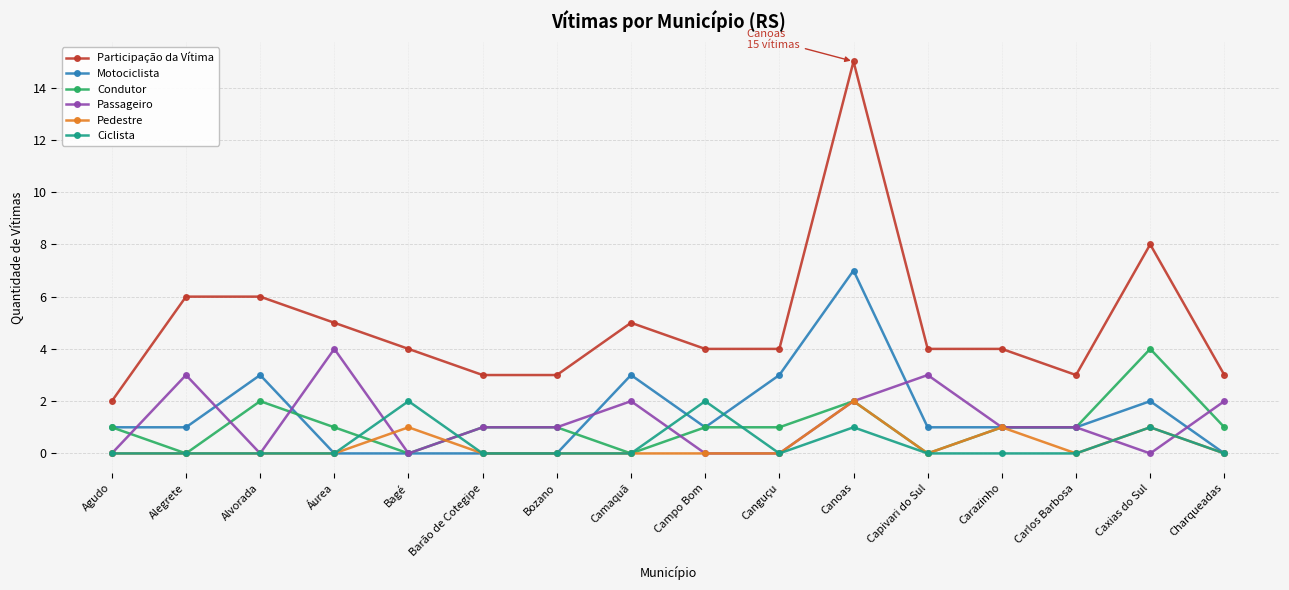

True or false: Participação da Vítima and Condutor intersect in this chart.

False